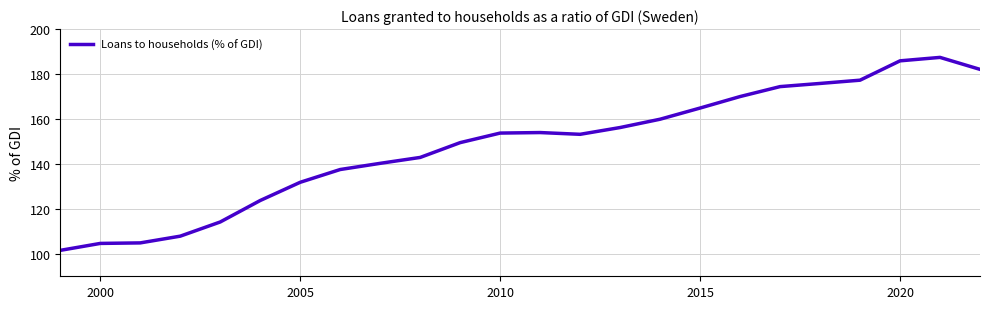

What is the smallest value displayed?

101.5